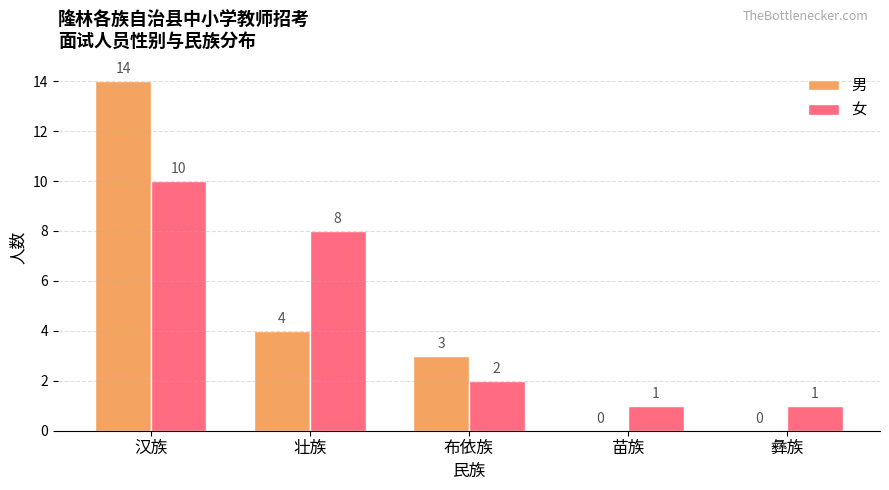

Reading left to right, list all the values displayed in this chart.

男: 汉族=14	壮族=4	布依族=3	苗族=0	彝族=0
女: 汉族=10	壮族=8	布依族=2	苗族=1	彝族=1